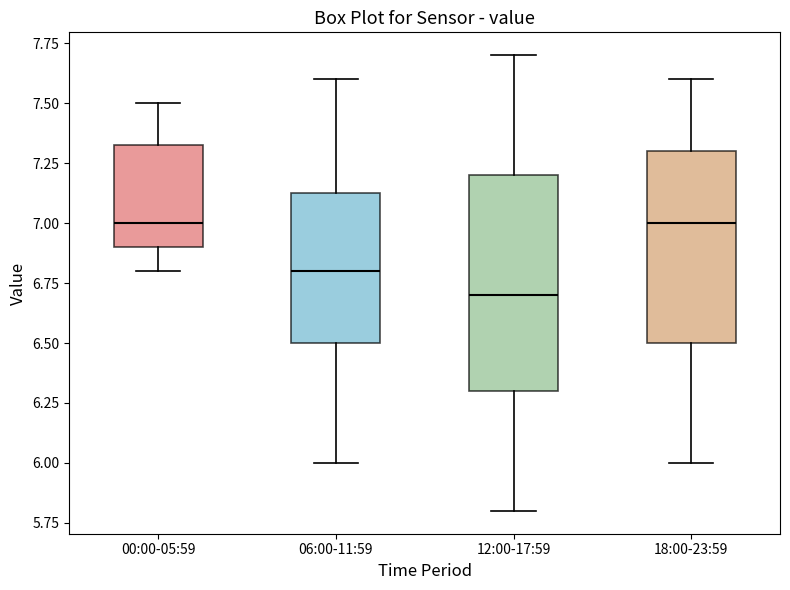

Which box's median line is the lowest?

12:00-17:59